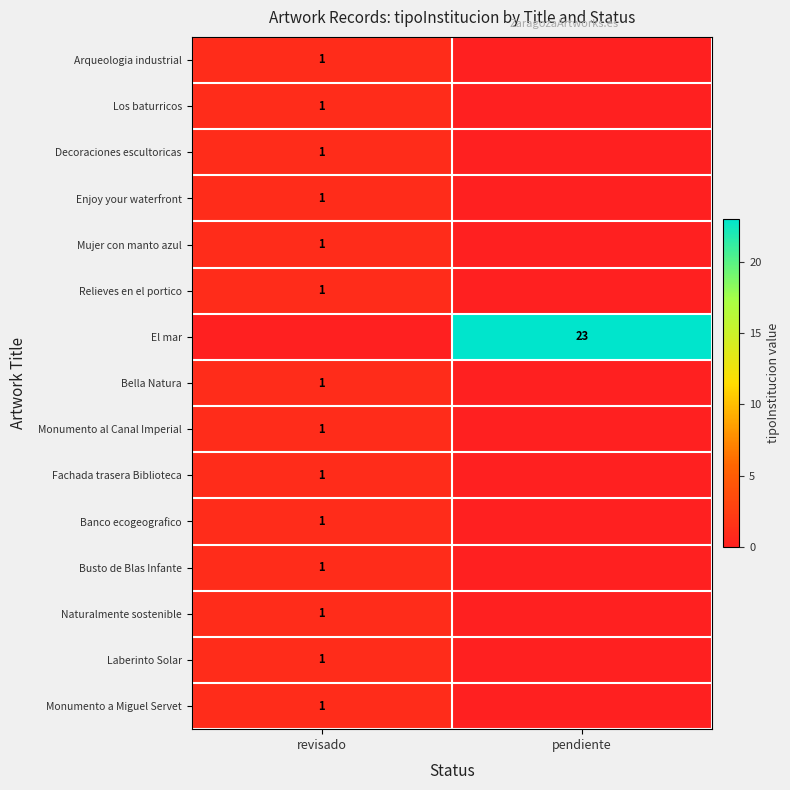

The El mar series shows 37 at pendiente. True or false?

False